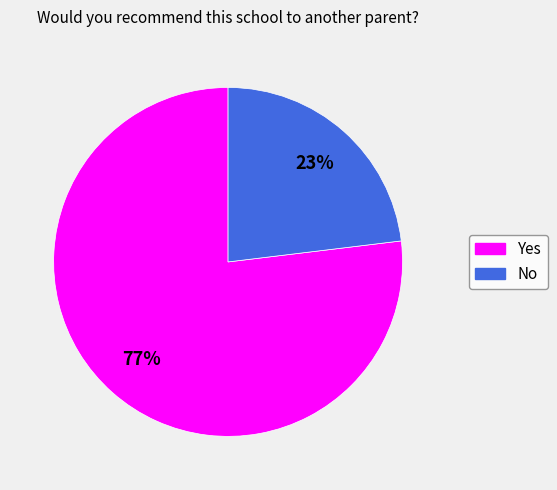

How many slices are in this pie chart?

2